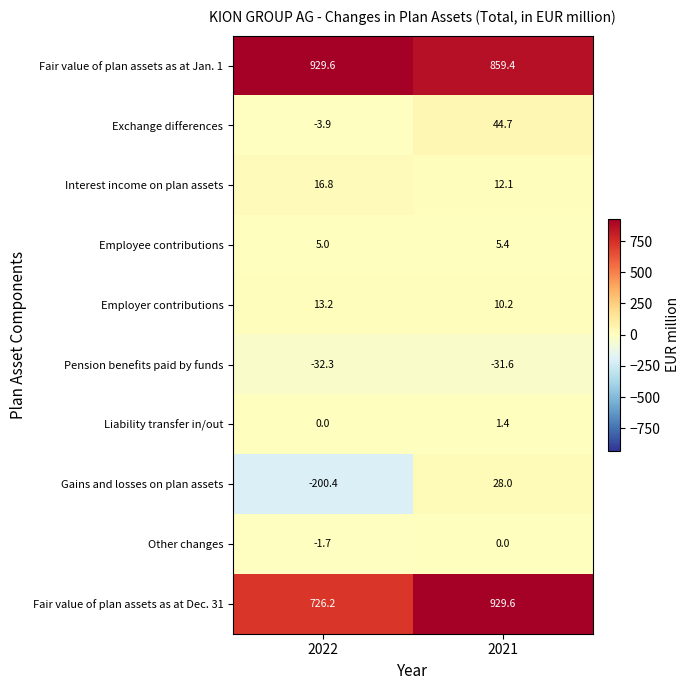

What is the difference between the maximum and minimum values in the Pension benefits paid by funds series?

0.7